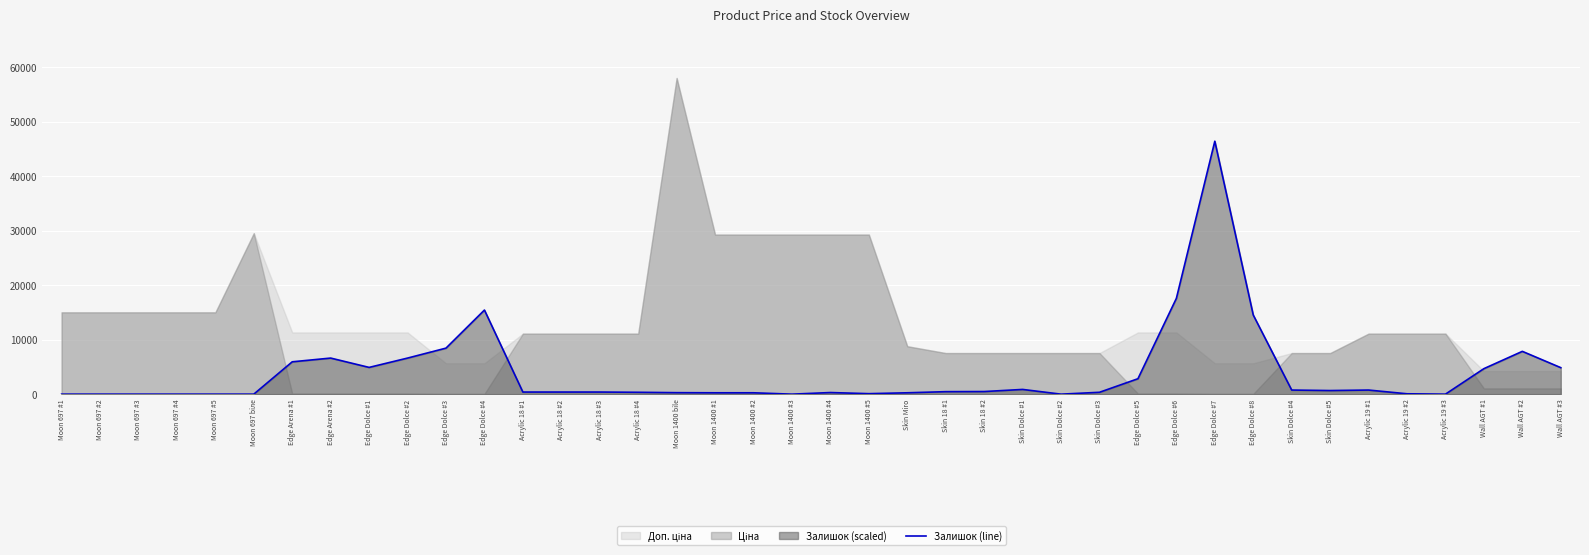

True or false: the data shows 251.2 at Skin Miro.

True